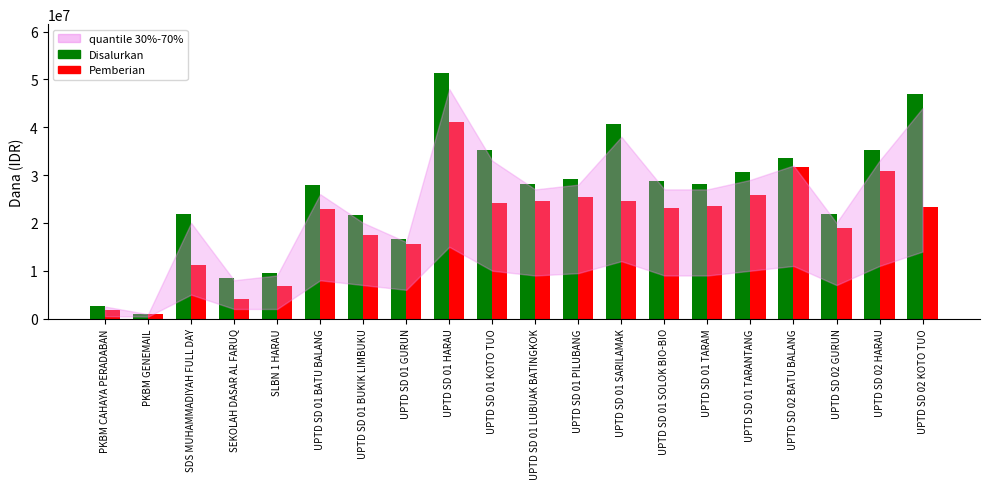

List the series in order of their overall mean, lowest first.

Pemberian, Disalurkan